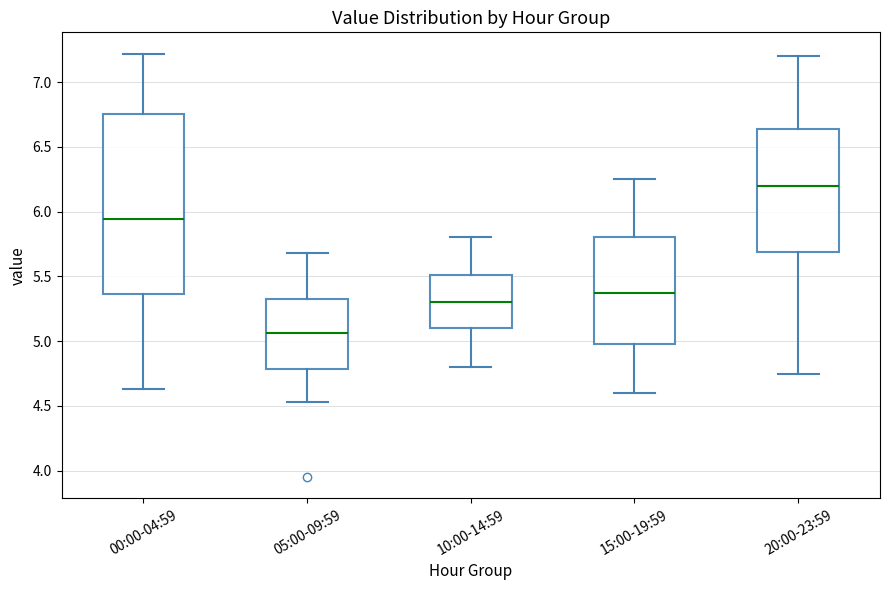

Comparing the boxes themselves (not the whiskers), which one is the tallest?

00:00-04:59